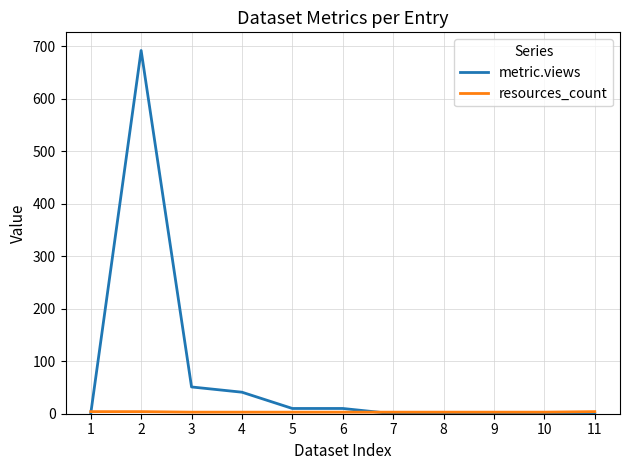

Does the chart display data point markers on the line(s)?

No